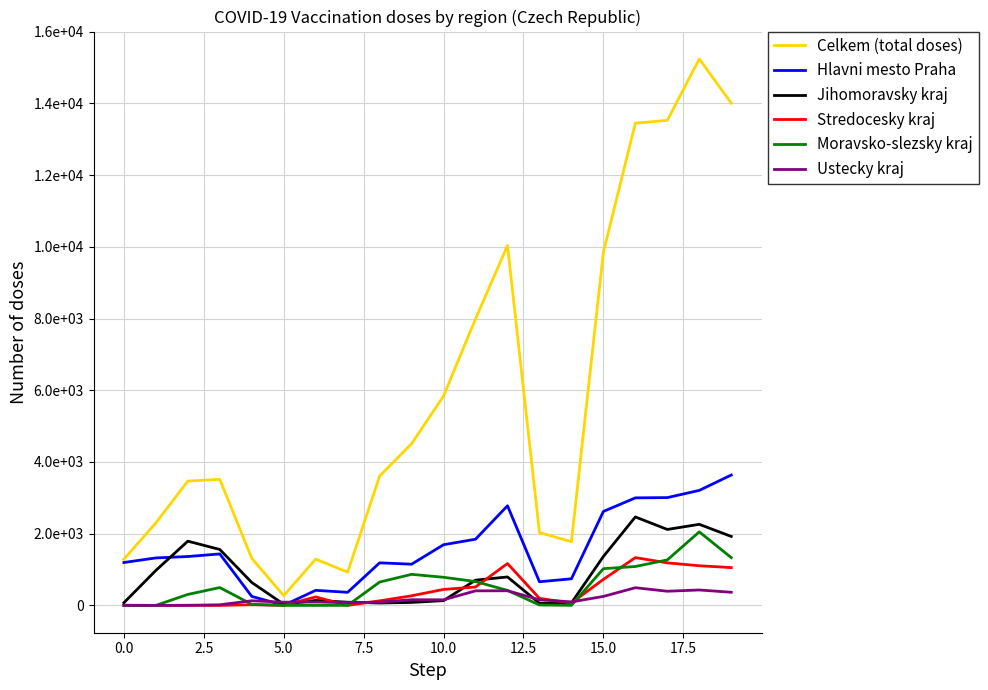

True or false: Jihomoravsky kraj and Celkem (total doses) intersect in this chart.

False